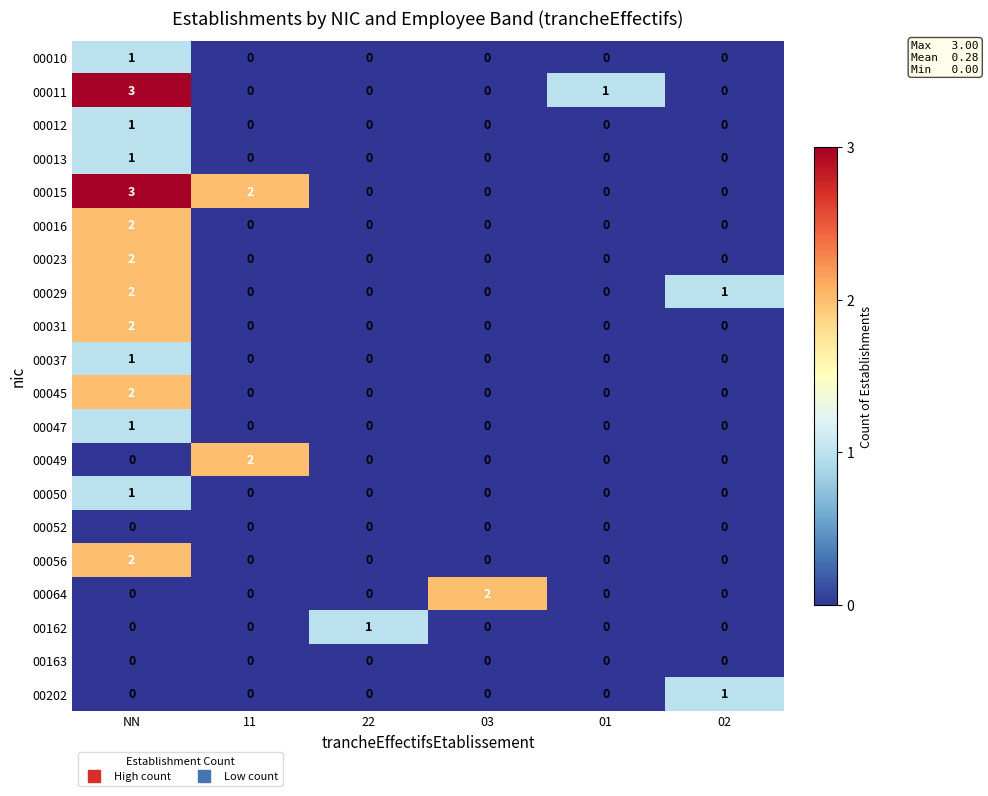

Count the 00013 values in the range 0 to 1.

6